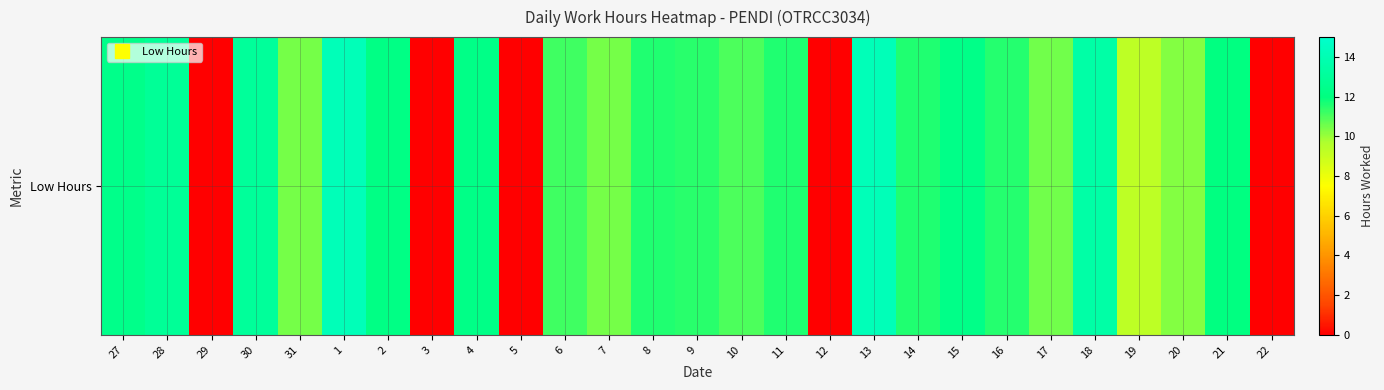

Where does the data first go above 11?

27